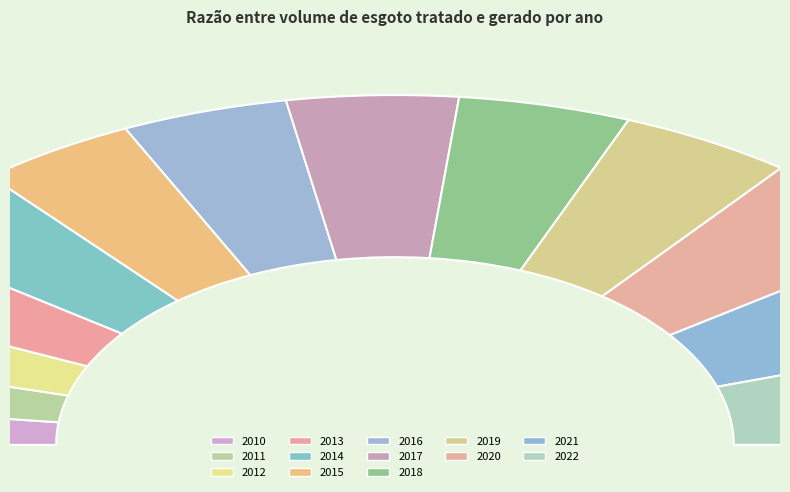

Does any single category account for the majority?

No